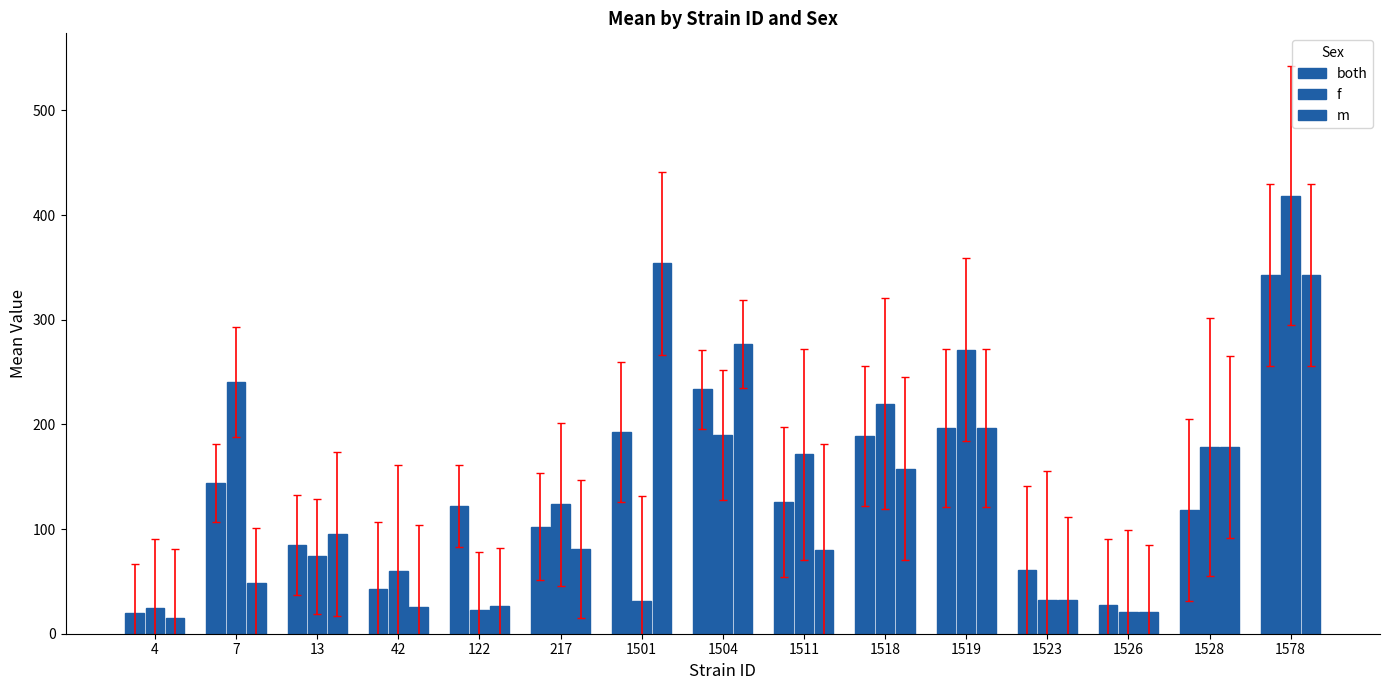

Does the chart contain stacked bars?

No